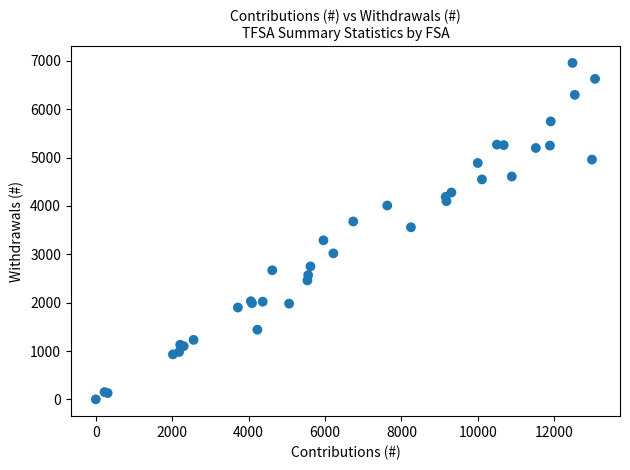

What Y value in the scatter plot is closest to 3480?

3560